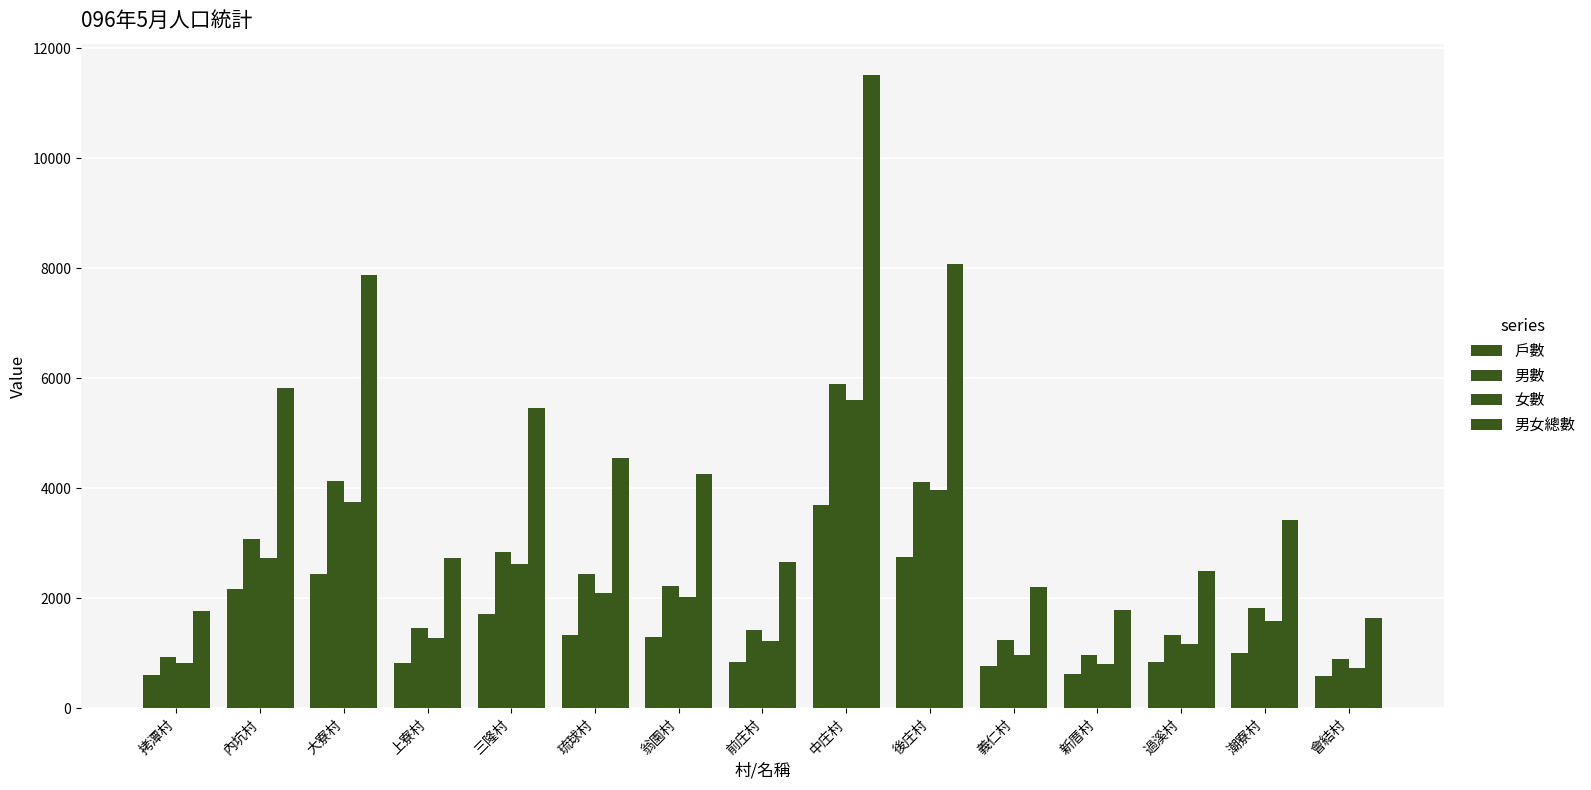

Are the bars horizontal?

No